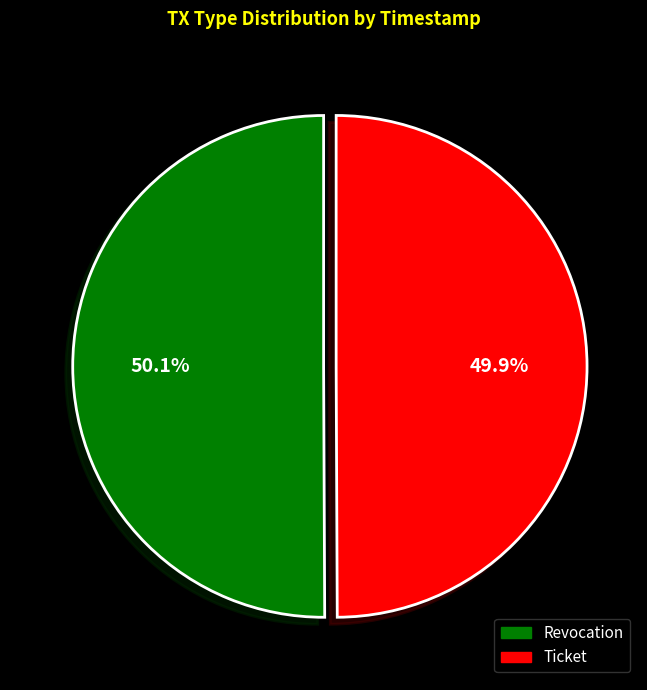

What portion of the pie excludes Ticket?

50.1%